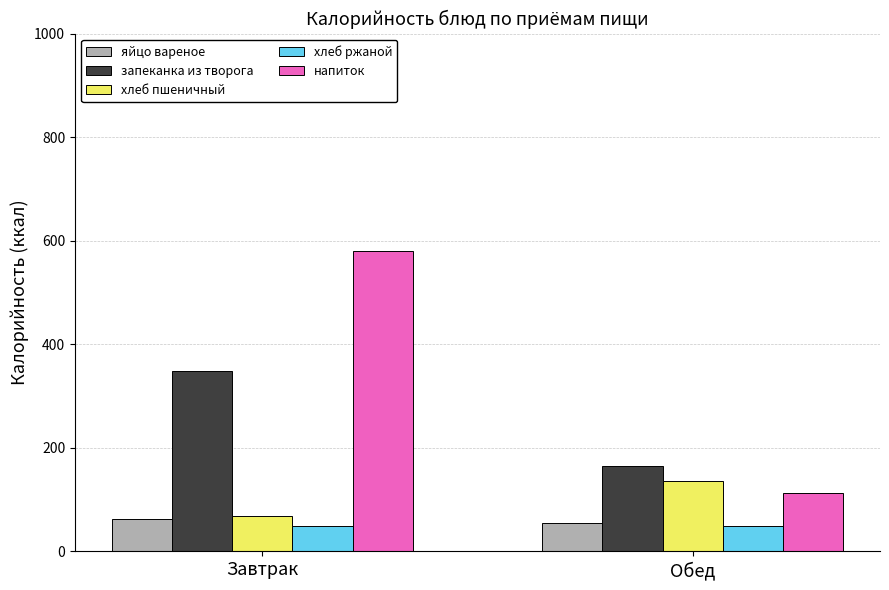

What is the total value across all series at Завтрак?

1109.8